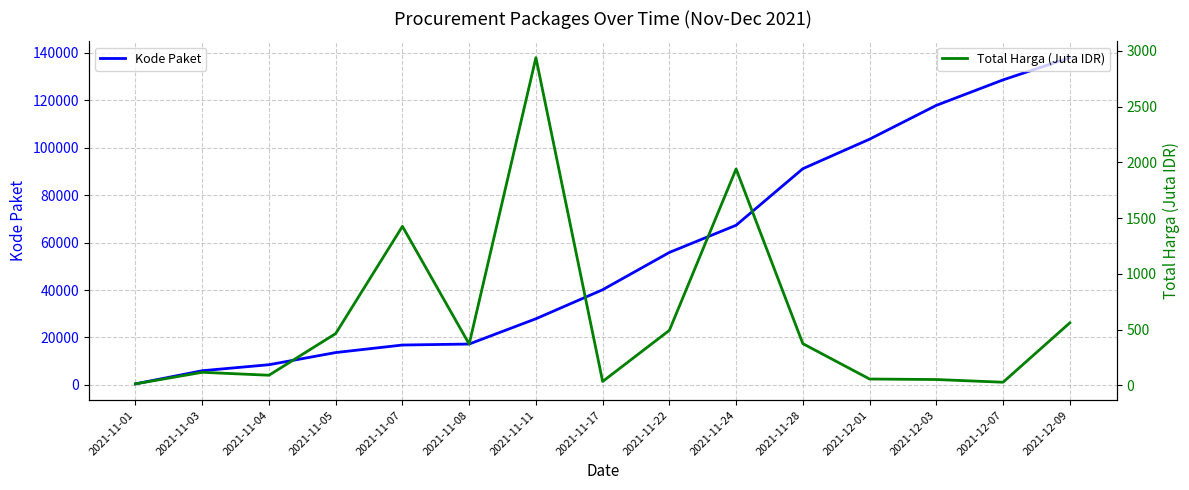

Which series has the largest total across all categories?

Kode Paket